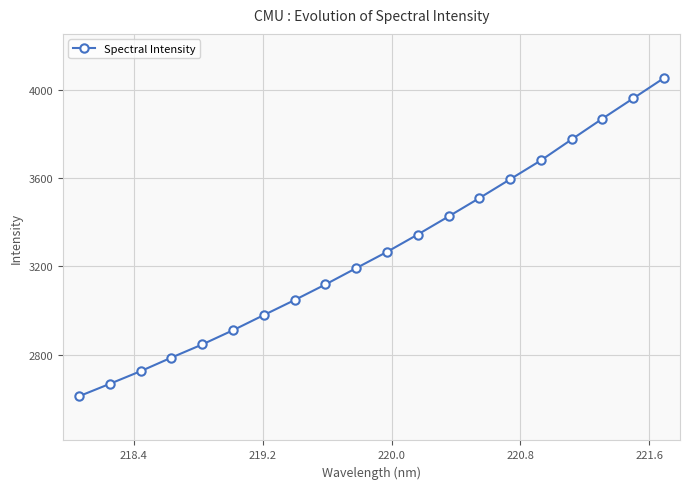

What is the sum of all values?

65355.2